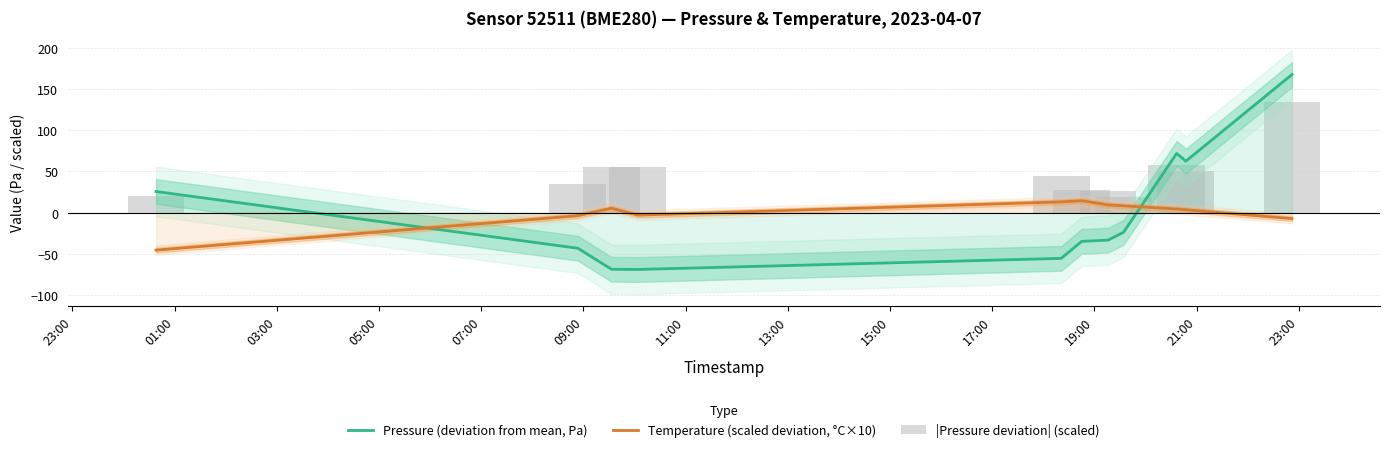

Reading left to right, list all the values displayed in this chart.

Pressure (deviation from mean, Pa): 25.7	-43.0	-68.5	-68.8	-55.3	-34.7	-33.2	-23.8	71.9	62.5	167.5
Temperature (scaled deviation, °C×10): -45.3	-3.6	5.5	-2.9	13.2	14.6	9.5	8.4	4.6	3.6	-7.1
|Pressure deviation| (scaled): 20.5	34.4	54.8	55.0	44.3	27.8	26.6	19.1	57.5	50.0	134.0